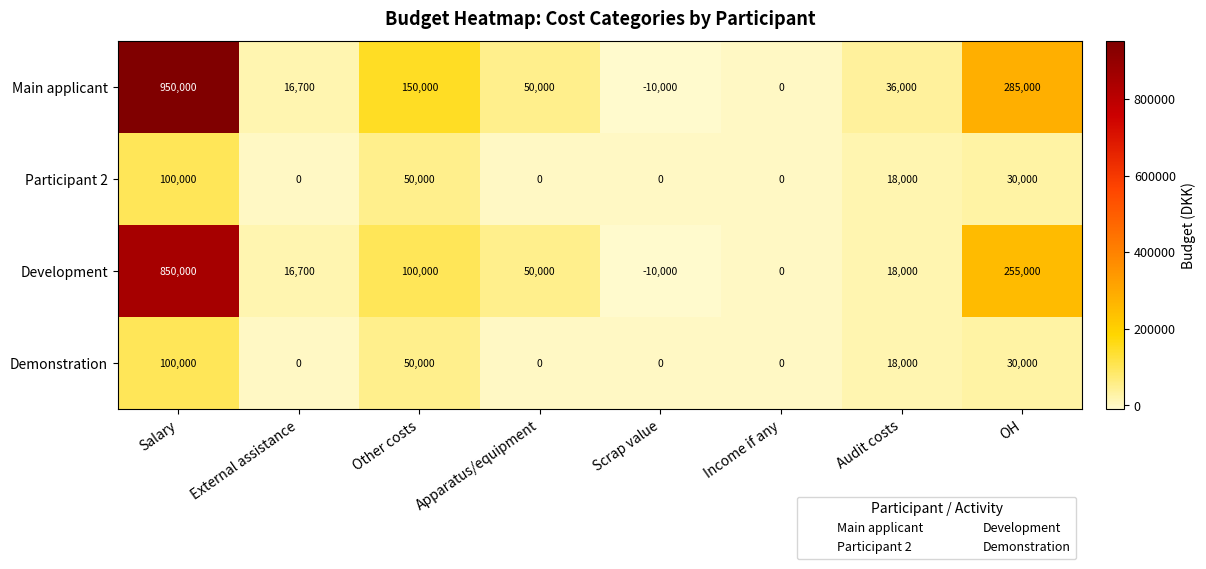

The Participant 2 series shows 68504 at Other costs. True or false?

False